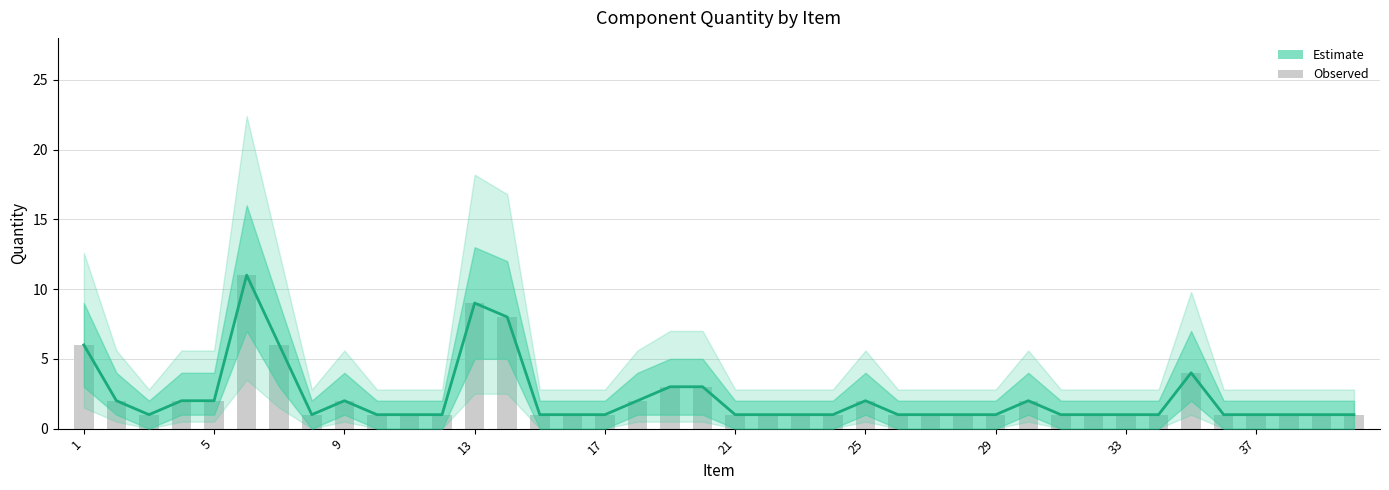

Are the bars horizontal?

No